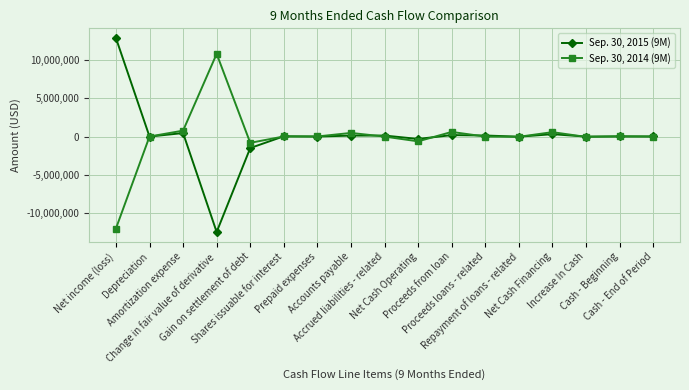

List the series in order of their overall mean, lowest first.

Sep. 30, 2014 (9M), Sep. 30, 2015 (9M)